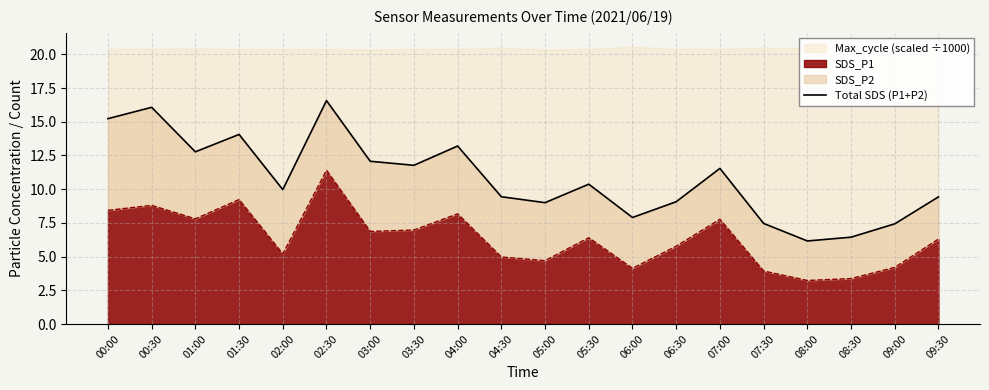

True or false: there are more than 1 points higher than both neighbors.

True